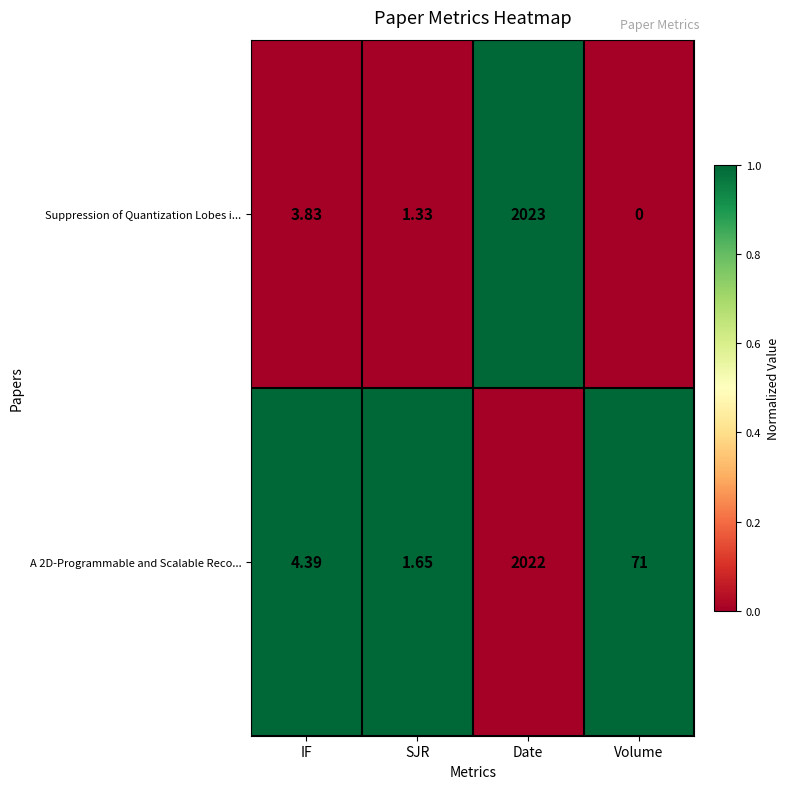

What is the difference between the highest and lowest values at Volume?

71.0